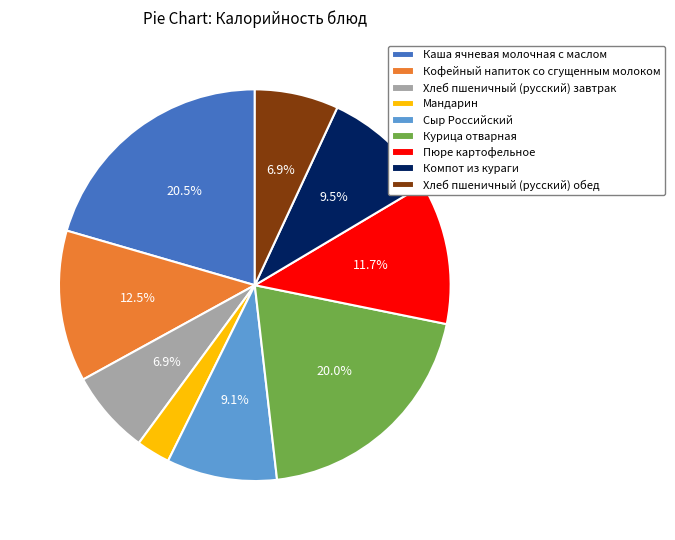

What percentage is NOT represented by Хлеб пшеничный (русский) завтрак?

93.1%